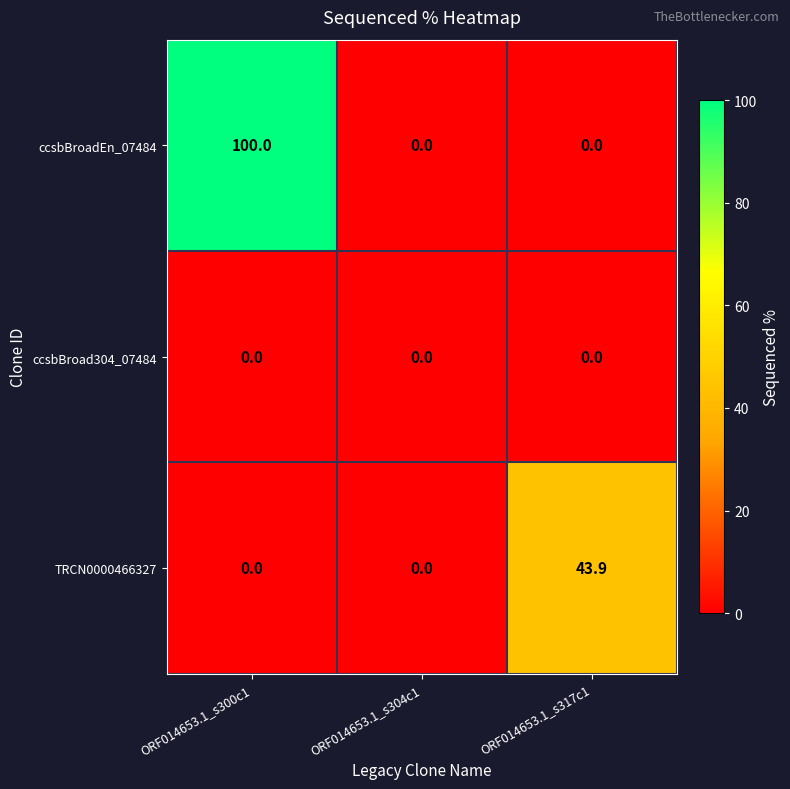

Which series has the largest total across all categories?

ccsbBroadEn_07484